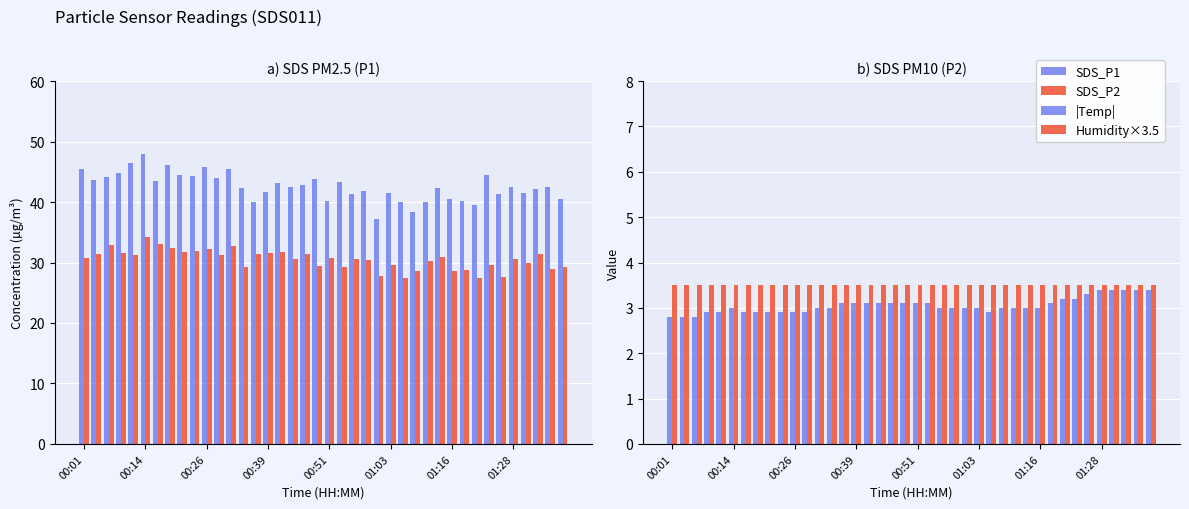

Which series has the largest range (max minus min)?

SDS_P1